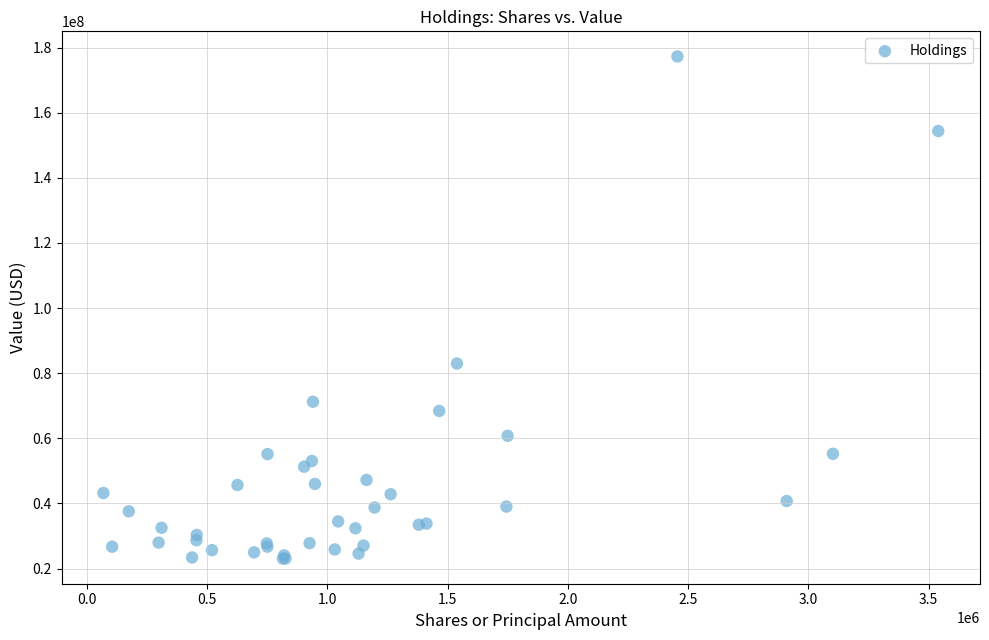

What Y value in the scatter plot is closest to 100157500?

82961000